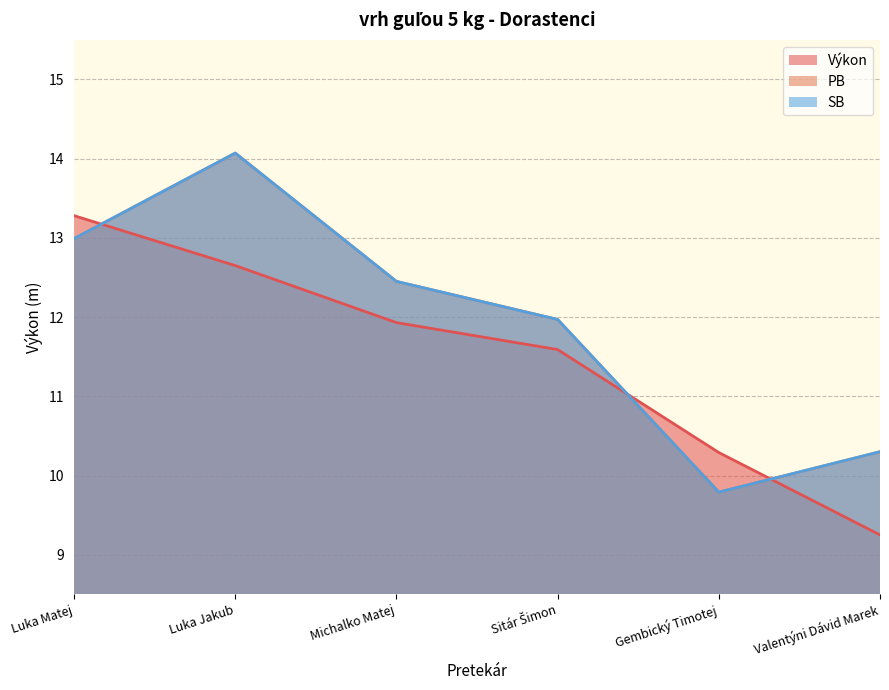

Where do SB and Výkon first cross each other?

Luka Matej and Luka Jakub